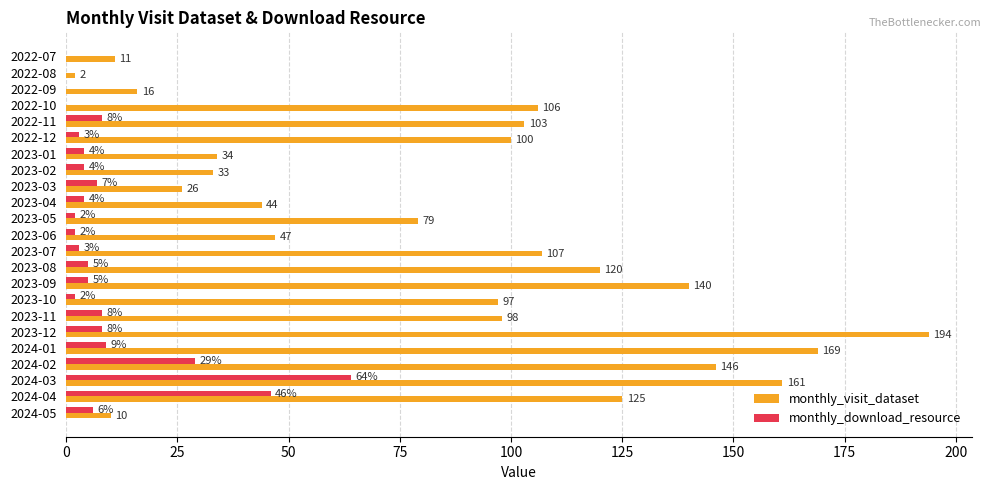

Which series has the largest total across all categories?

monthly_visit_dataset